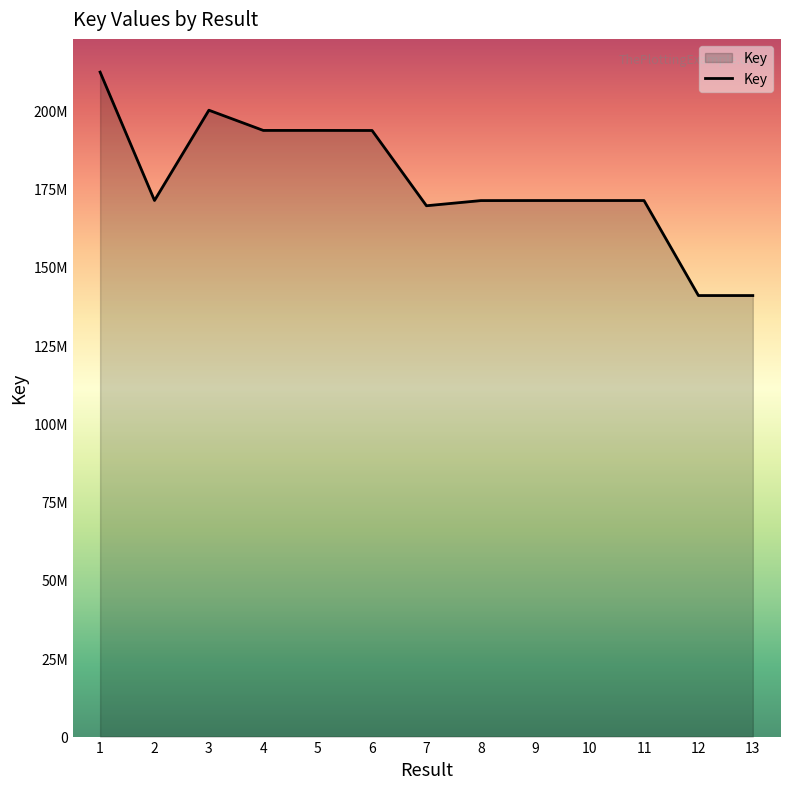

Which has a higher value, 6 or 8?

6